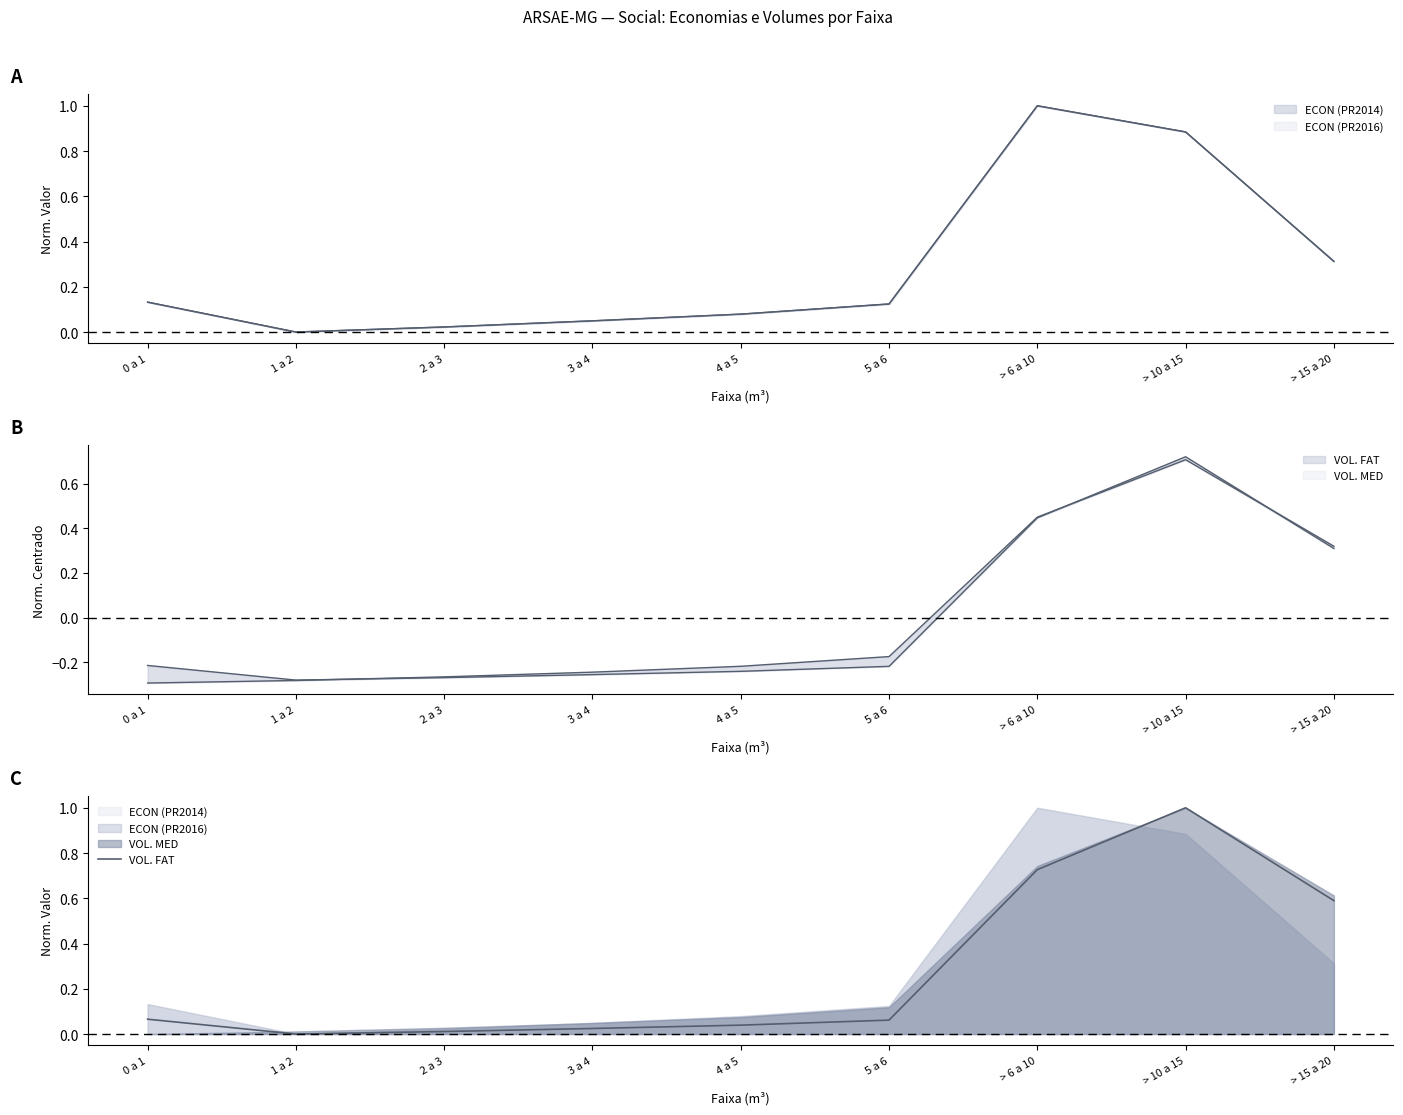

List the labels in order of value, smallest first.

1 a 2, 2 a 3, 3 a 4, 4 a 5, 5 a 6, 0 a 1, > 15 a 20, > 6 a 10, > 10 a 15